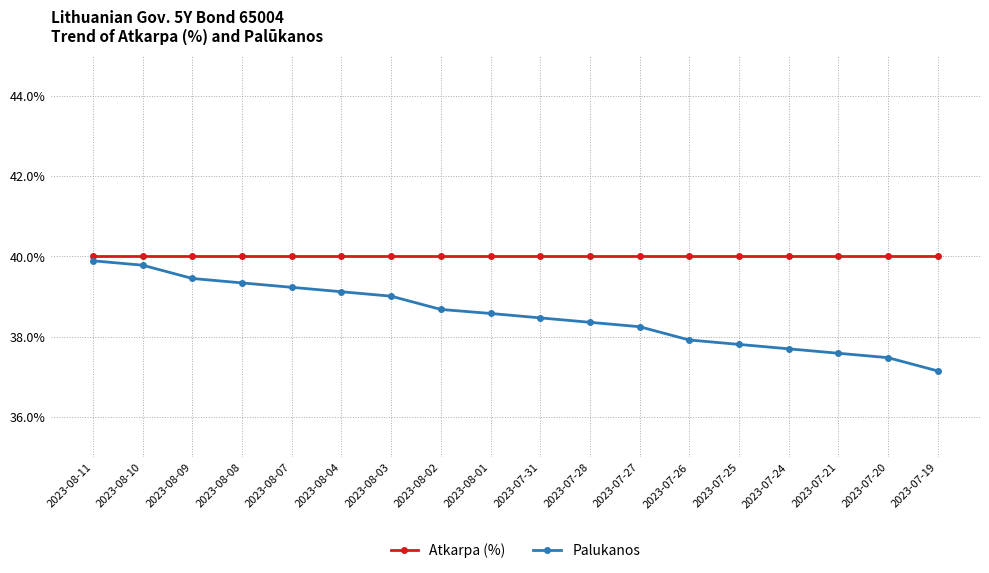

Is this an area chart (filled region under the line)?

No